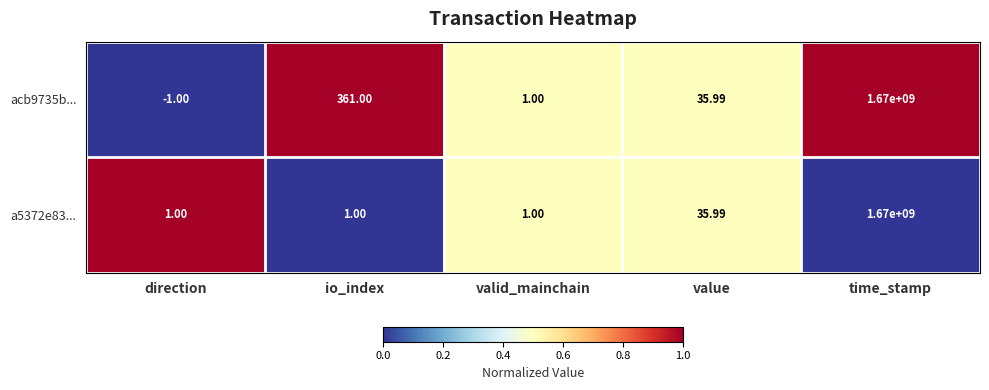

Rank the categories by acb9735b... value from lowest to highest.

direction, valid_mainchain, value, io_index, time_stamp